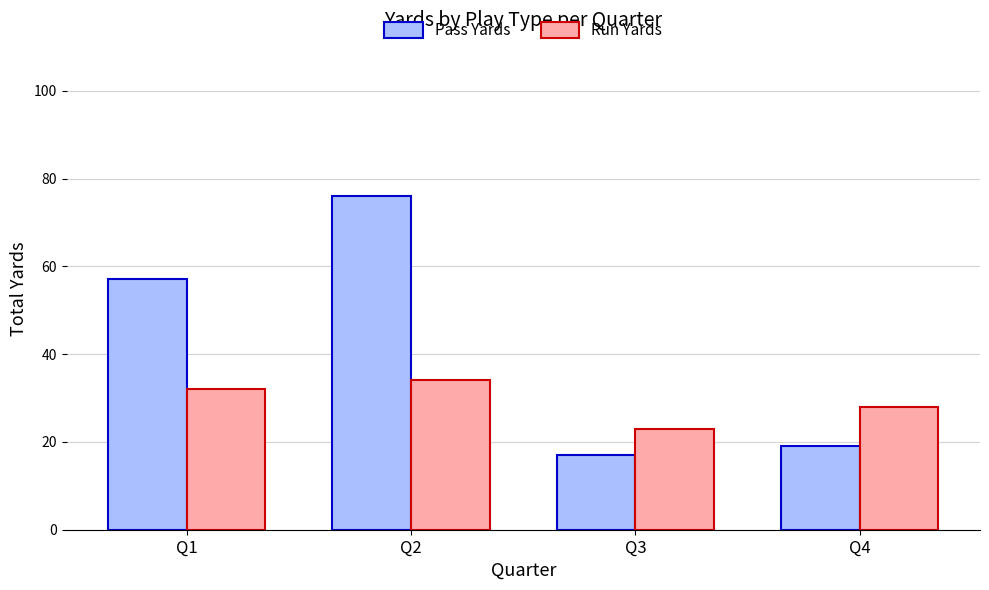

Which series has the widest spread of values?

Pass Yards